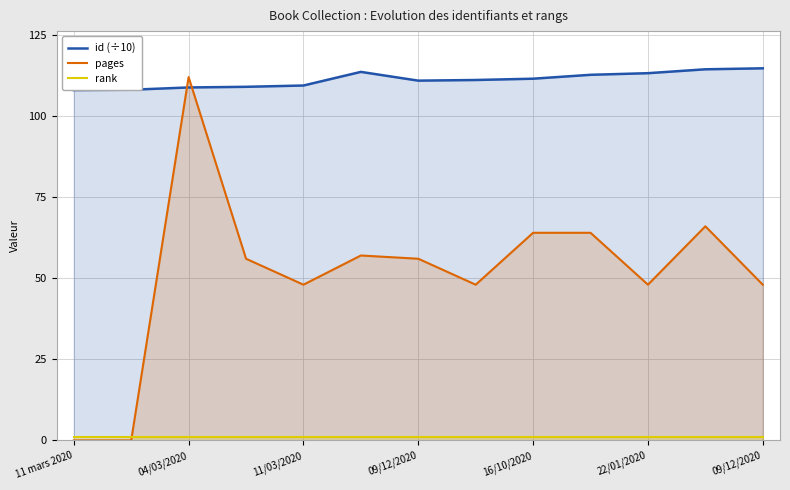

How many lines are shown in the chart?

3